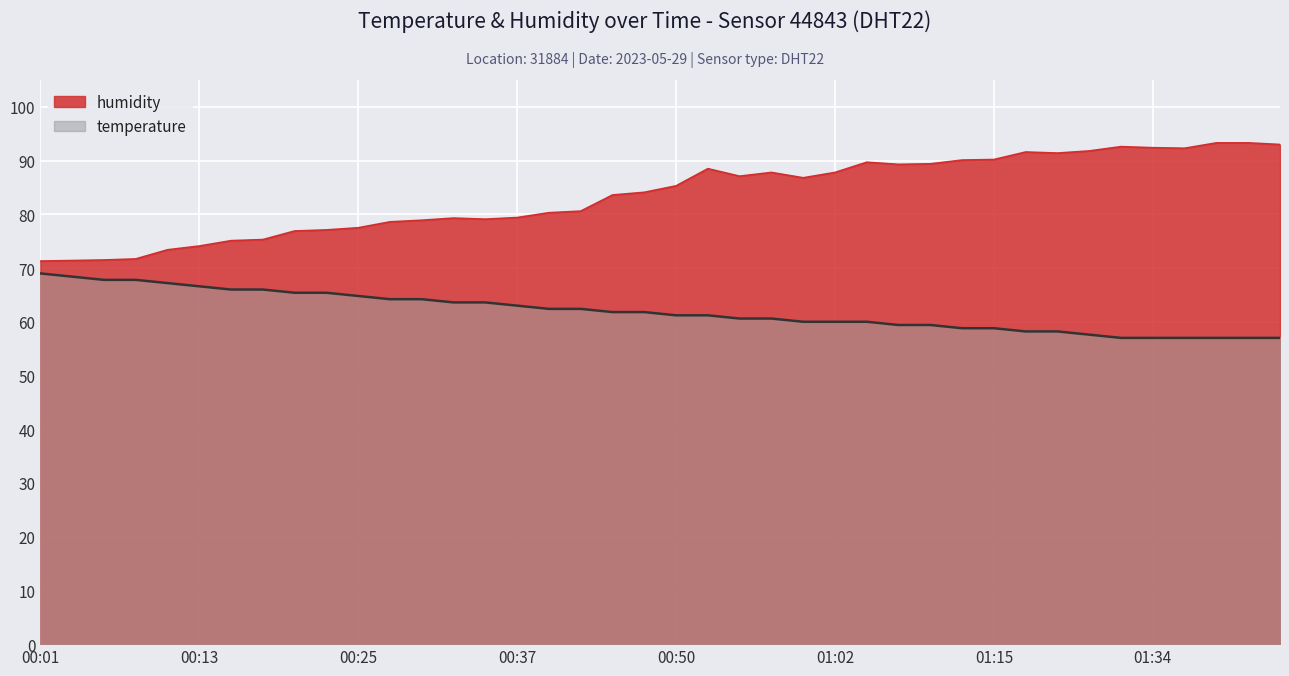

In humidity, how many points are higher than both neighbors (excluding endpoints)?

6